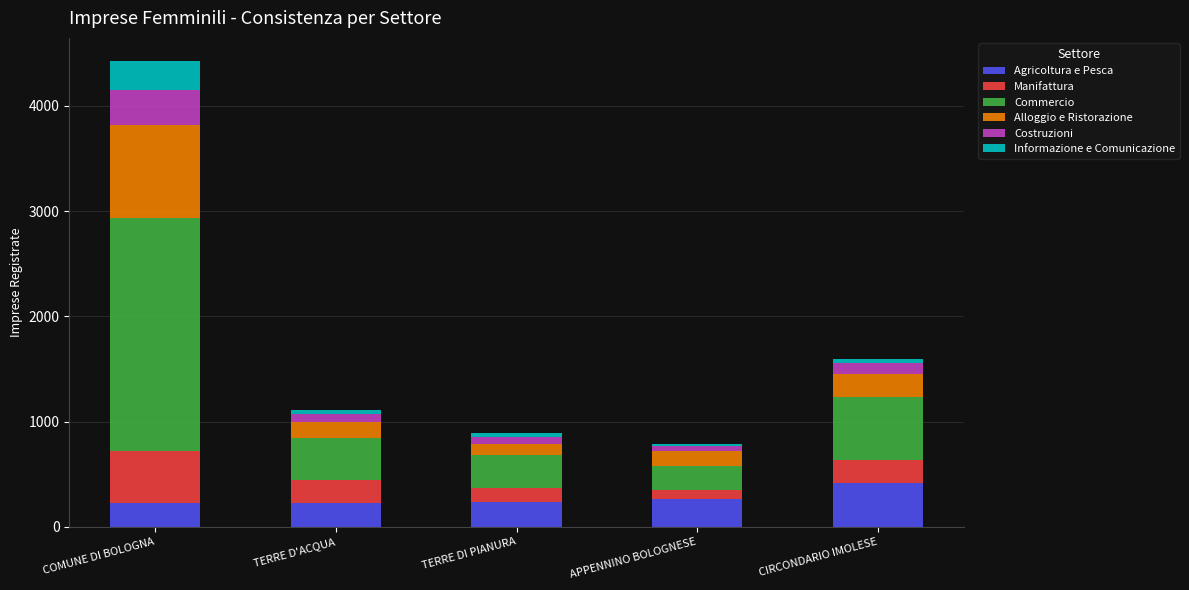

Count the number of data series in this chart.

6